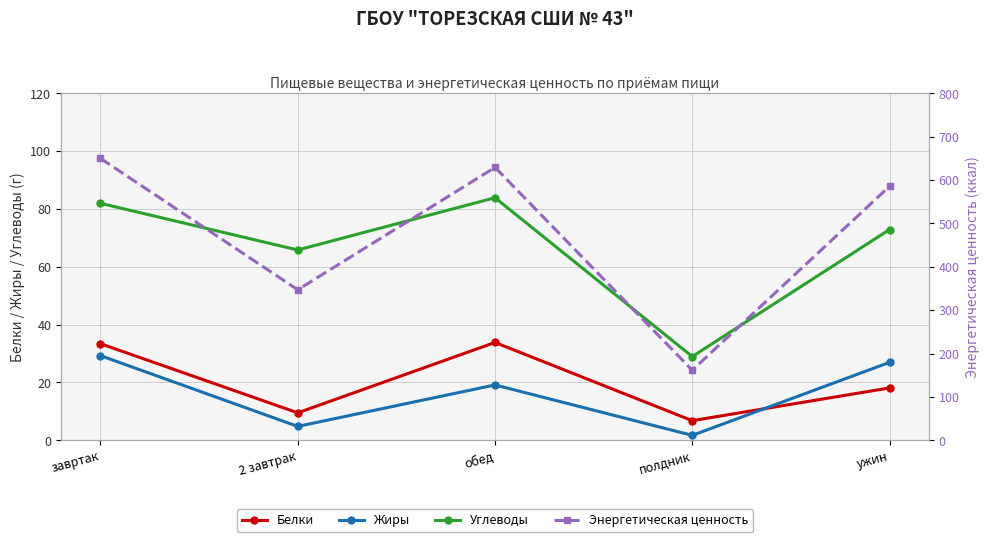

Rank the categories by Углеводы value from lowest to highest.

полдник, 2 завтрак, ужин, завртак, обед